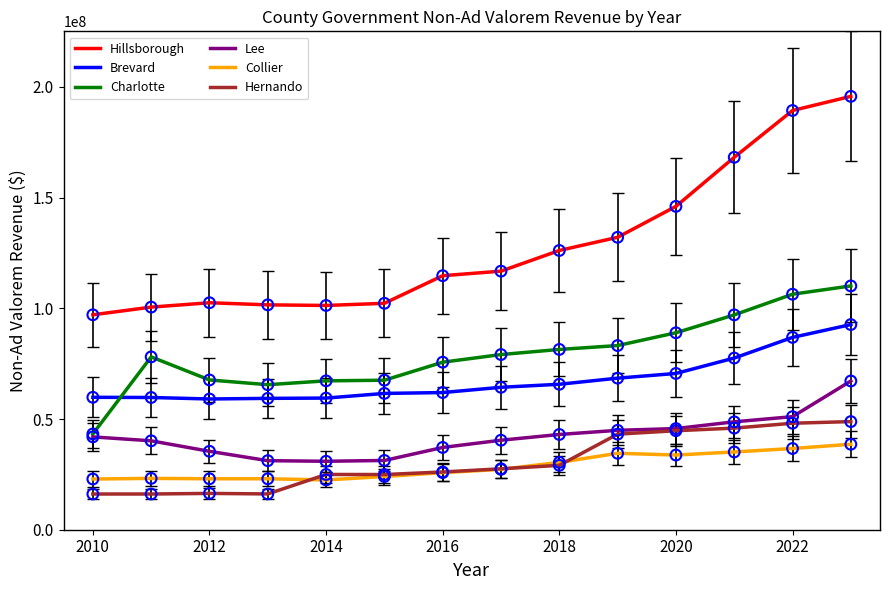

Which series has the largest total across all categories?

Hillsborough